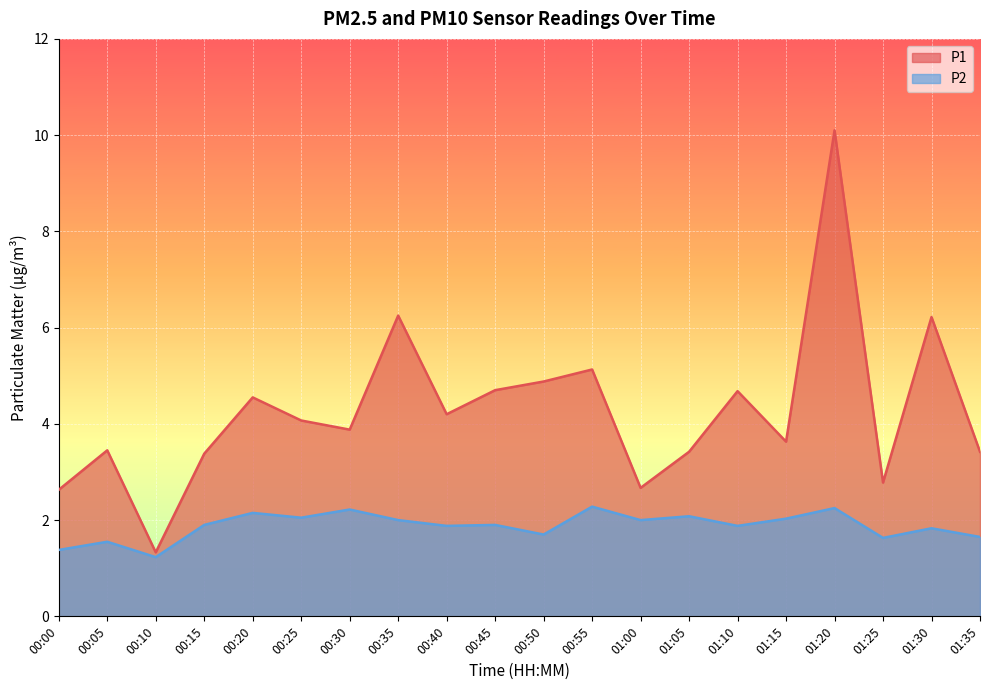

Rank the series by their maximum value, from highest to lowest.

P1, P2